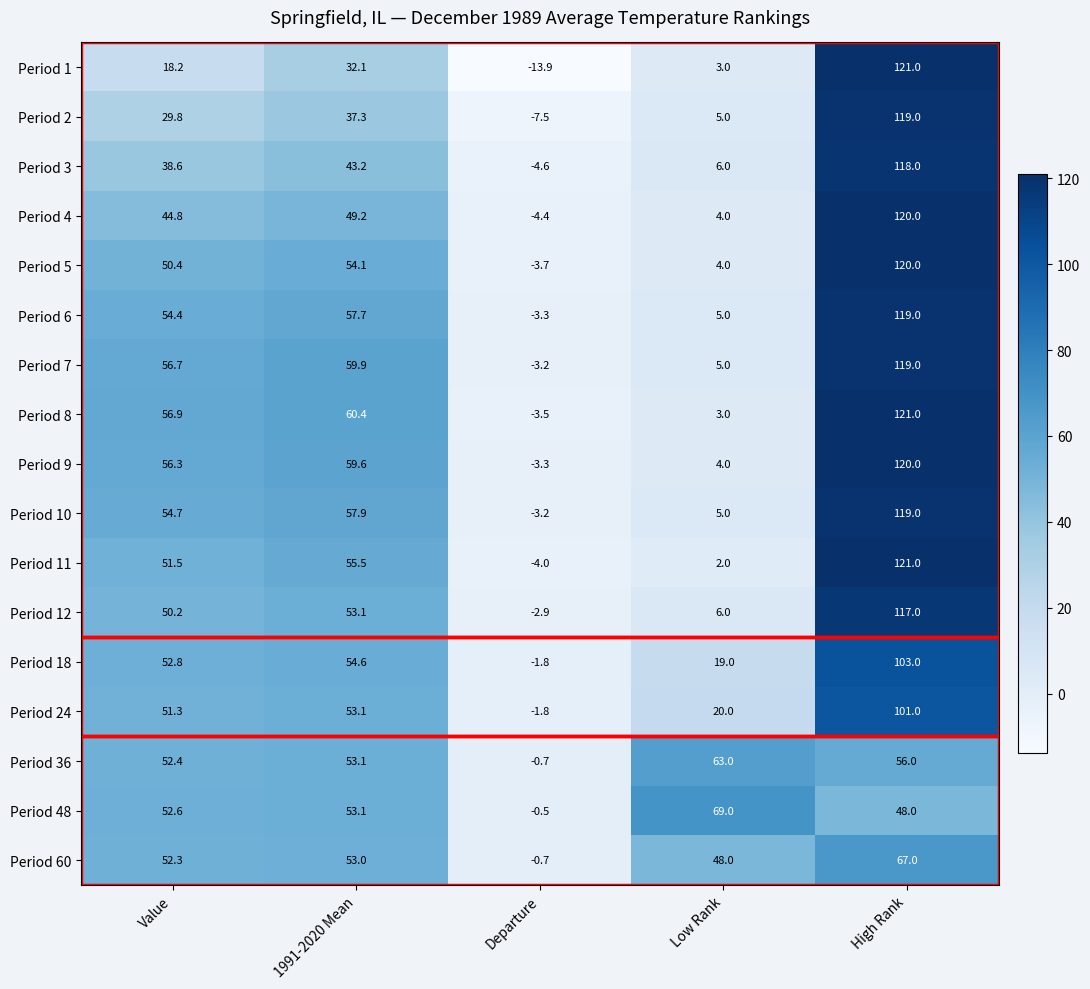

How many distinct data groups are displayed?

17